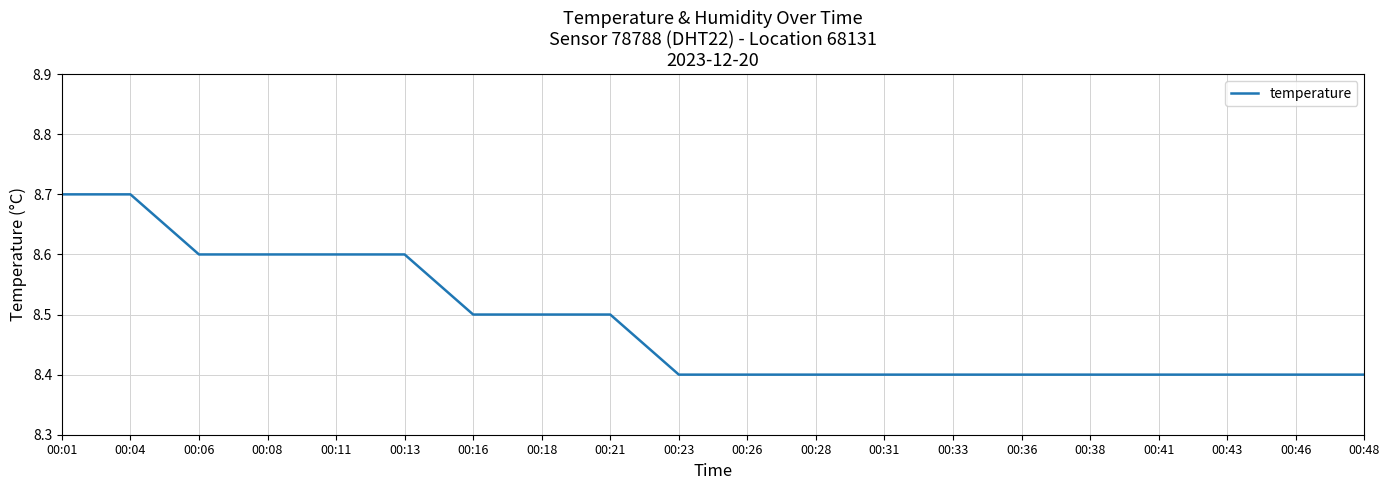

What is the approximate value at 00:06?

8.6